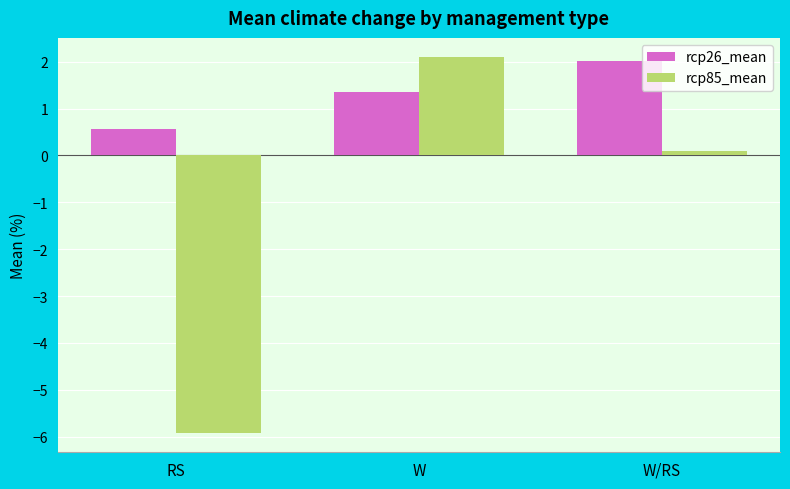

The value of rcp26_mean at W is 2.1. True or false?

False